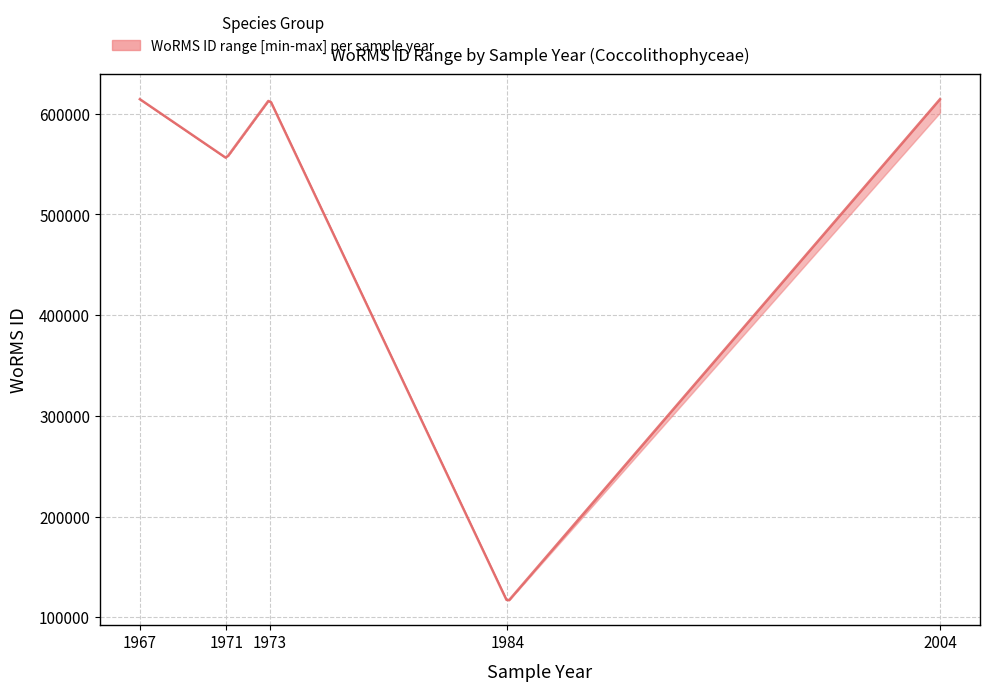

The lower series shows 555940 at 1971. True or false?

True